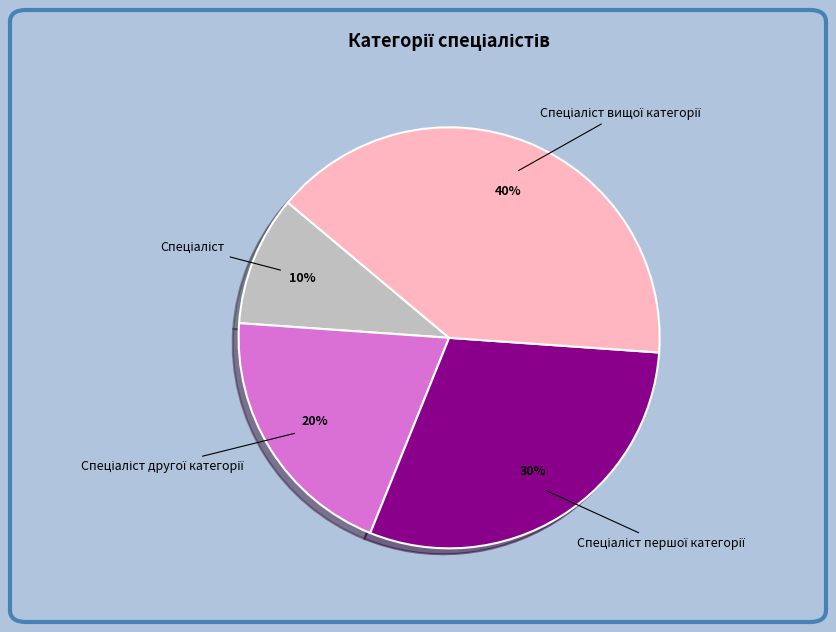

To the nearest percent, what is the average slice percentage?

25%